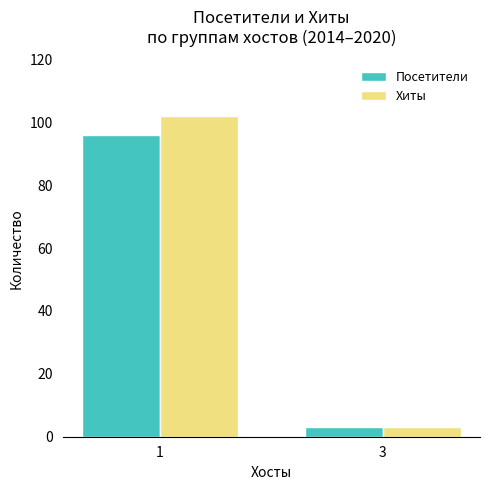

List the labels in order of Посетители value, largest first.

1, 3